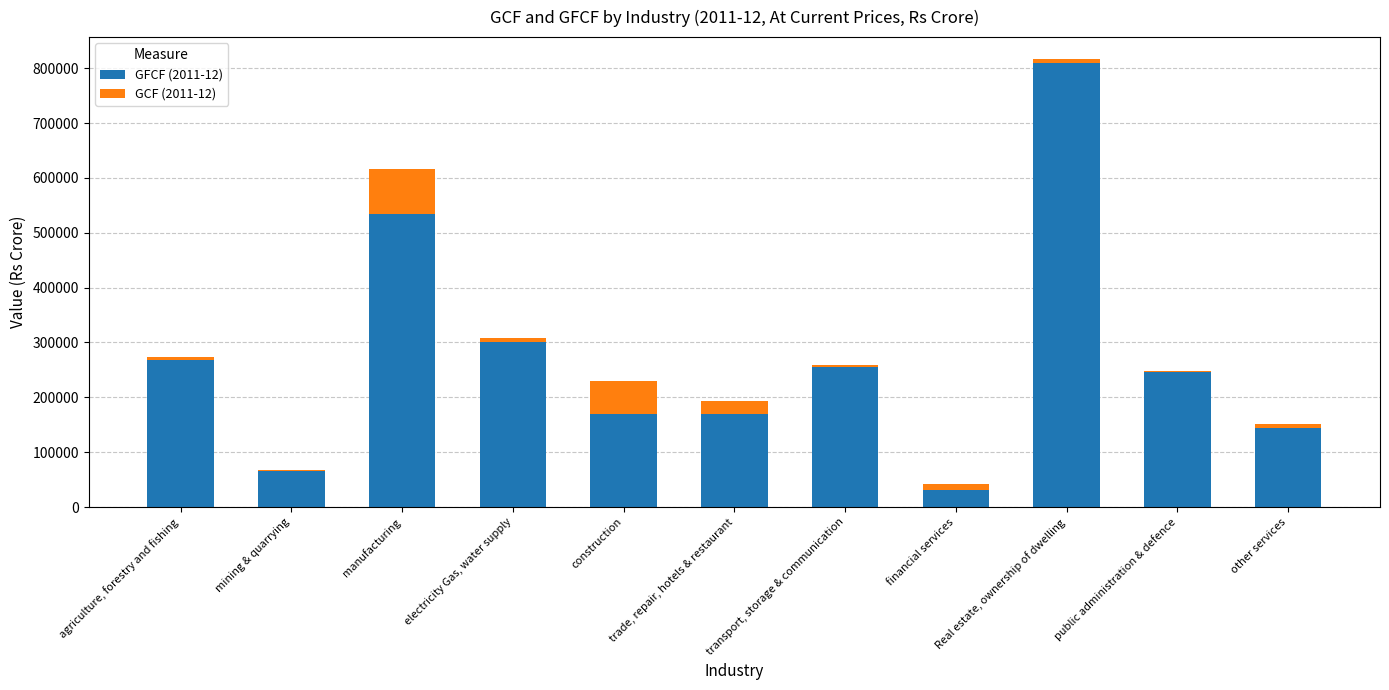

Reading left to right, extract all data points from this chart.

GFCF (2011-12): agriculture, forestry and fishing=268101	mining & quarrying=67719	manufacturing=534964	electricity Gas, water supply=301705	construction=170032	trade, repair, hotels & restaurant=170045	transport, storage & communication=254706	financial services=30895	Real estate, ownership of dwelling=808849	public administration & defence=246730	other services=143872
GCF (2011-12): agriculture, forestry and fishing=6330	mining & quarrying=-1285	manufacturing=81589	electricity Gas, water supply=6426	construction=60135	trade, repair, hotels & restaurant=22745	transport, storage & communication=3935	financial services=11884	Real estate, ownership of dwelling=6930	public administration & defence=1300	other services=6863